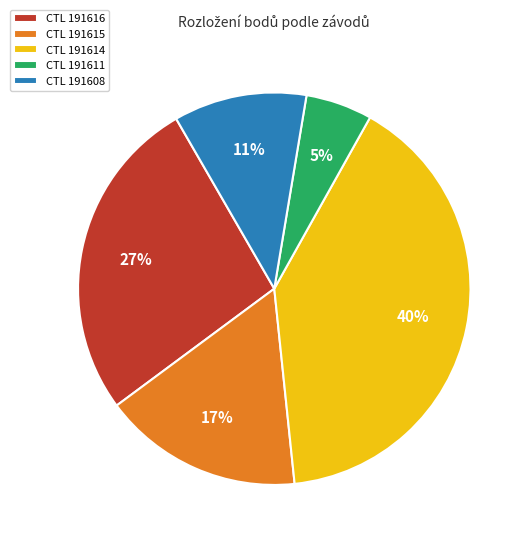

Is there a majority slice in this chart?

No